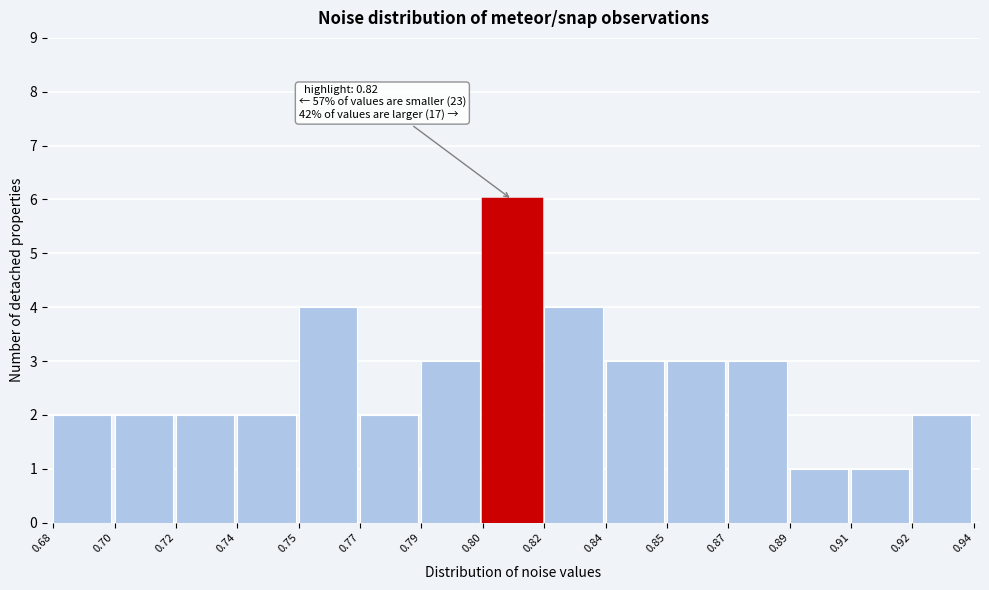

Reading left to right, transcribe all the data shown in this chart.

0.68=2	0.70=2	0.72=2	0.74=2	0.75=4	0.77=2	0.79=3	0.80=6	0.82=4	0.84=3	0.85=3	0.87=3	0.89=1	0.91=1	0.92=2